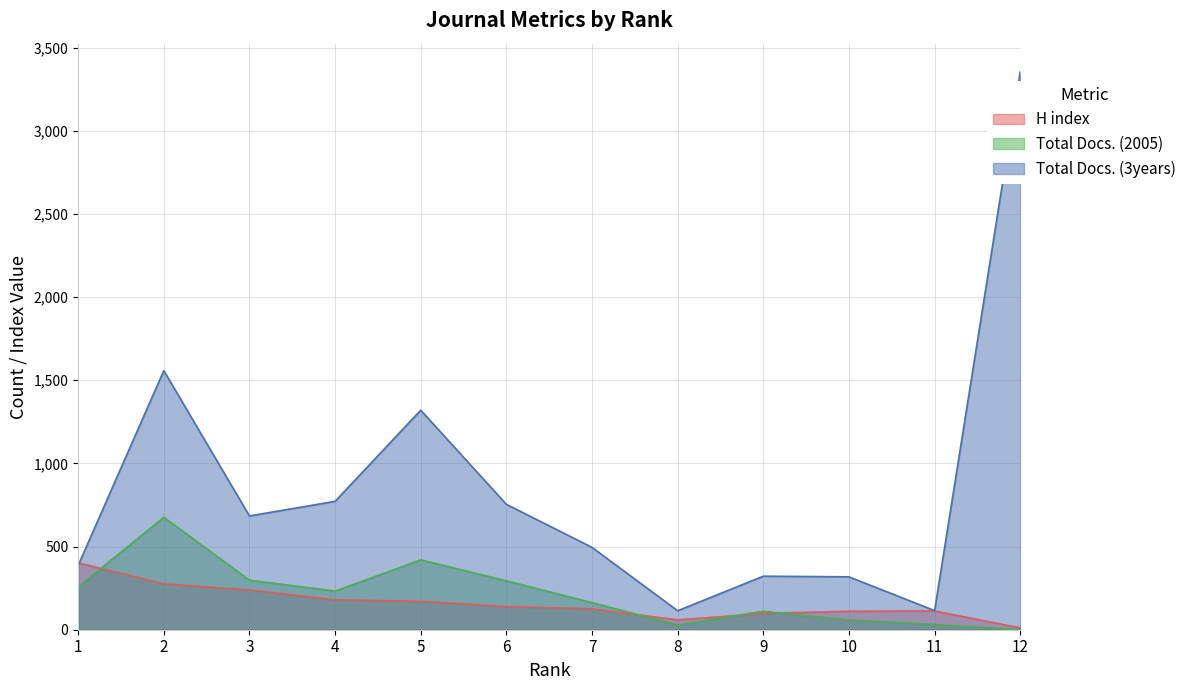

How many values in the Total Docs. (2005) series are below 232?

6